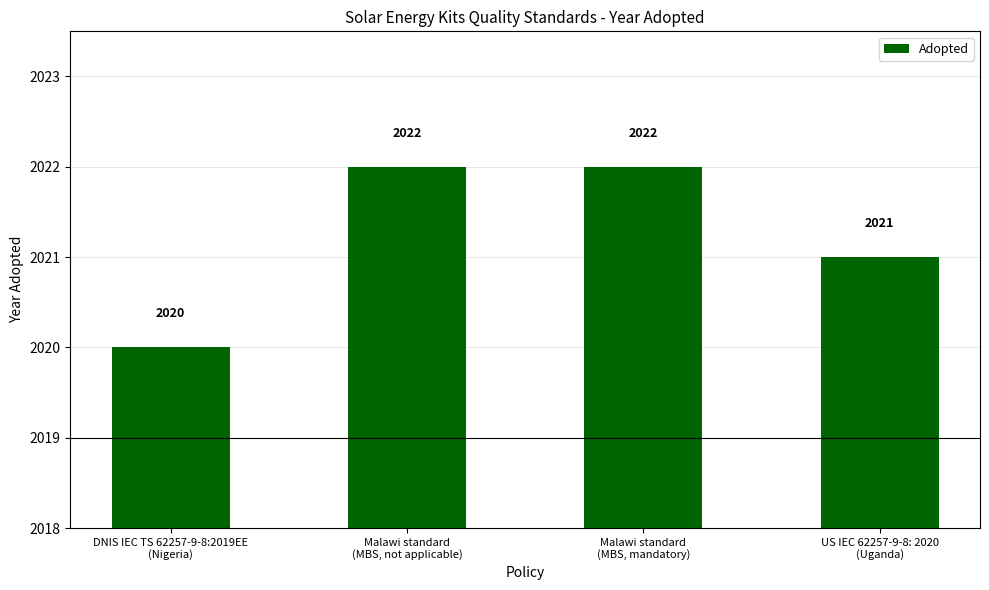

How many values are between 2021 and 2022?

3